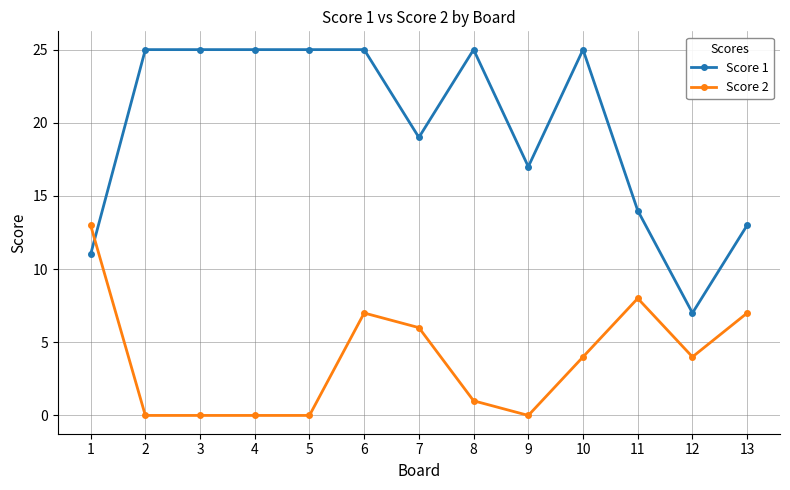

The Score 2 series shows 2 at 10. True or false?

False